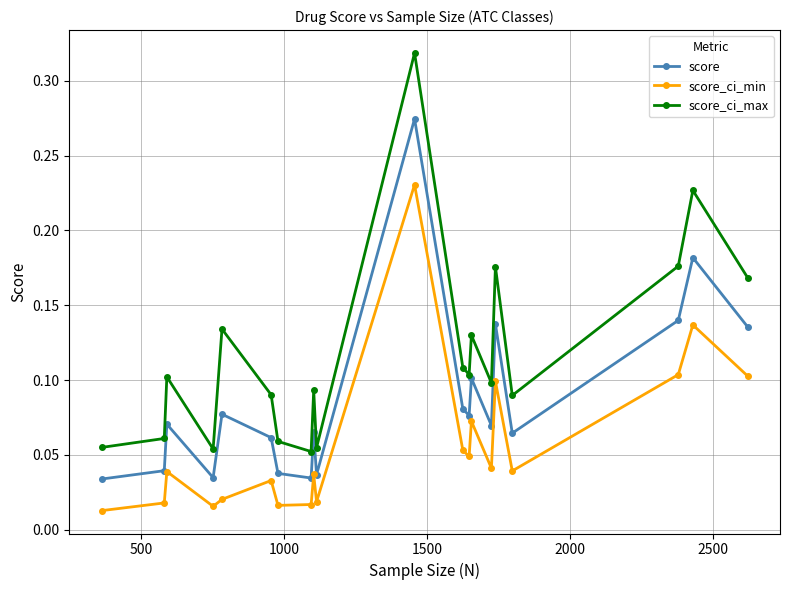

Which series has the largest total across all categories?

score_ci_max